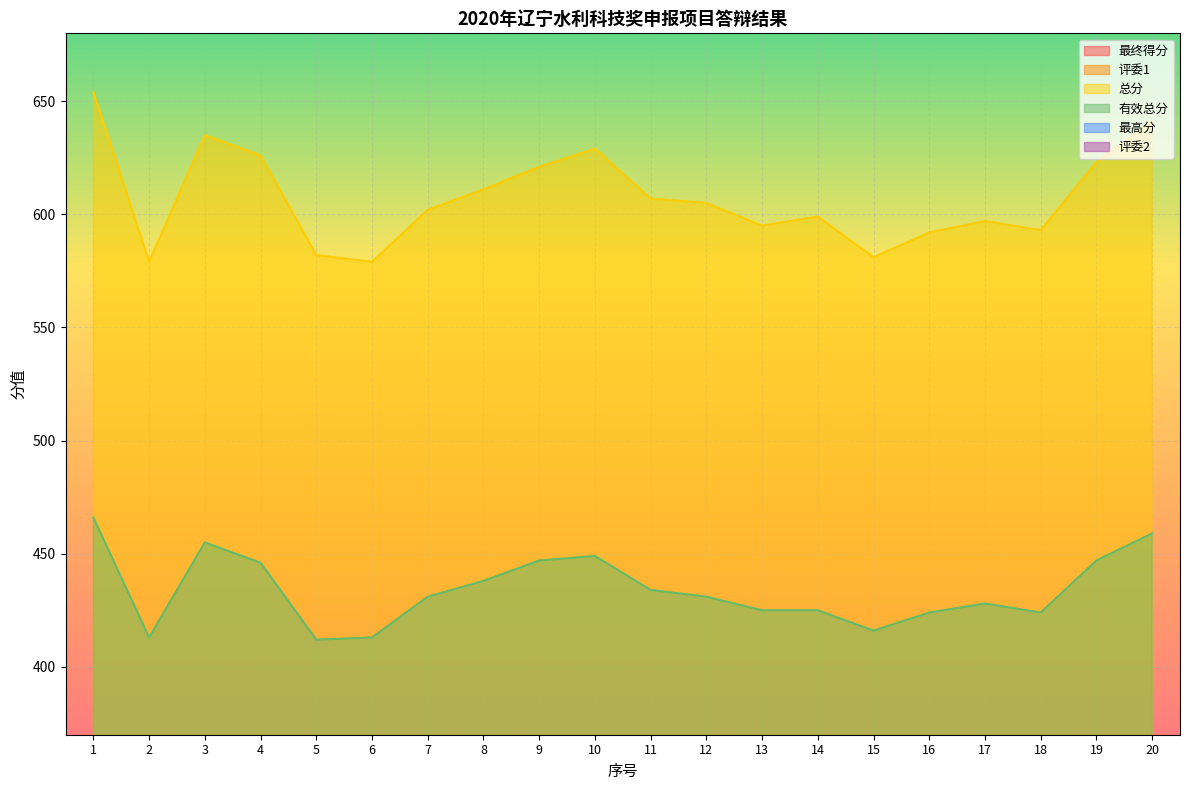

What is the difference between the maximum and second lowest values in the 总分 series?

75